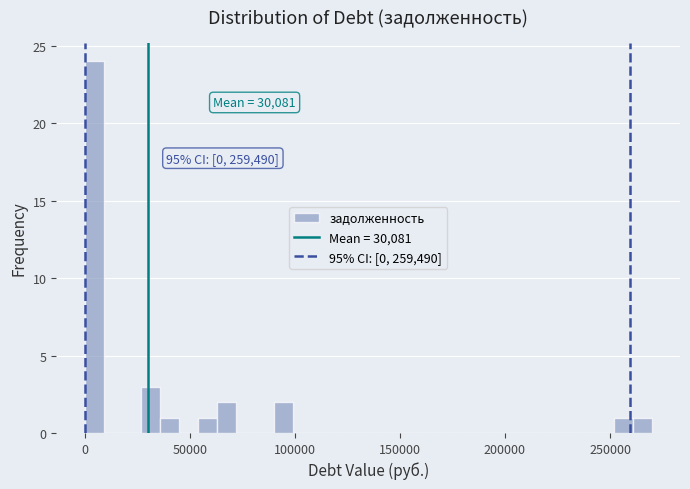

Around what value on the x-axis is the tallest bar? Give the approximate position of its centre, as read against the axis.

5000